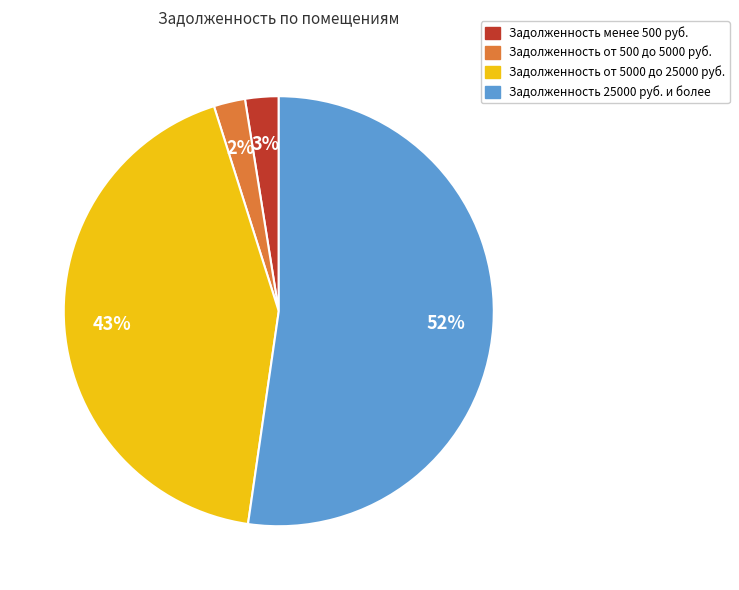

To the nearest percent, what is the difference between the largest and smallest slice percentages?

50%